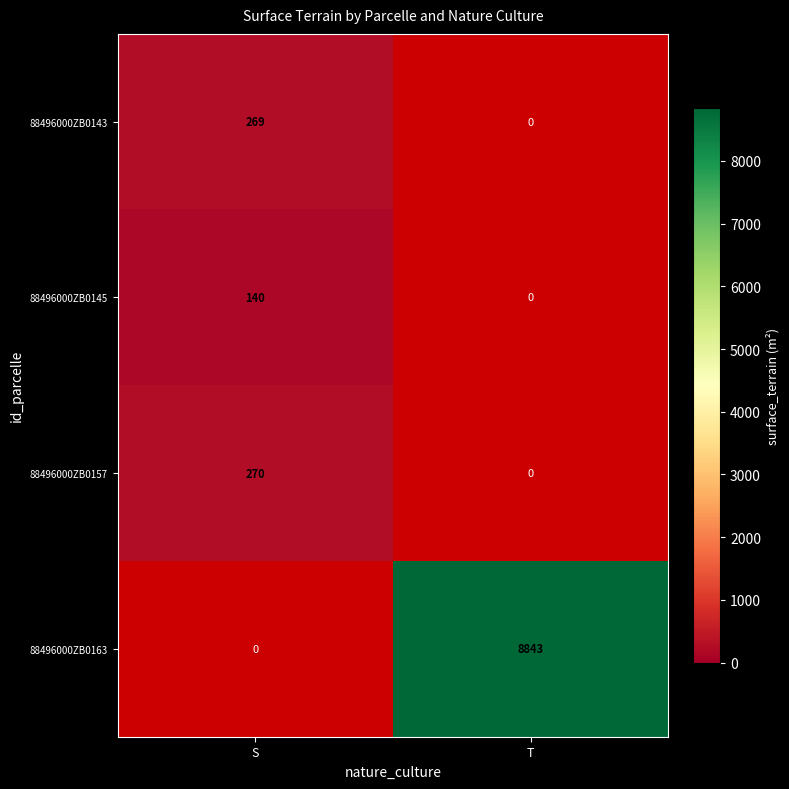

The 88496000ZB0163 series shows 6002 at T. True or false?

False